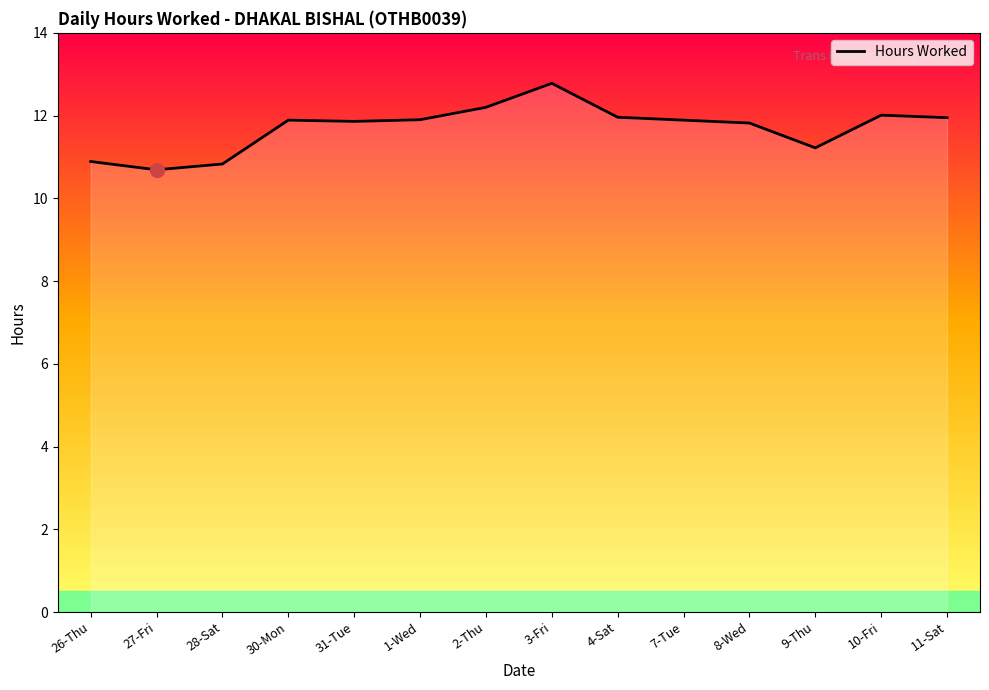

Read the value at 9-Thu.

11.2